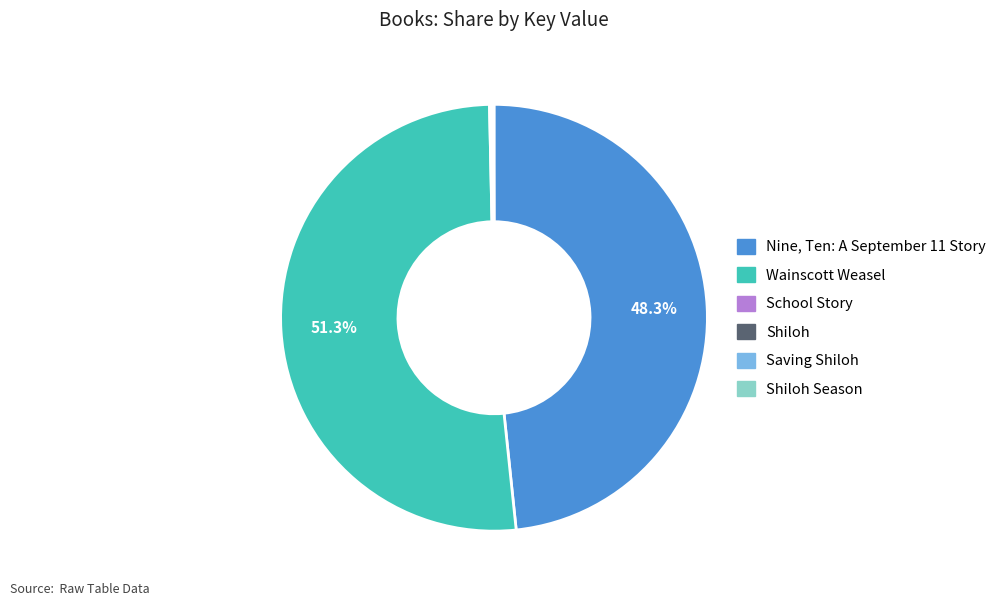

What is the largest slice in the pie chart?

Wainscott Weasel